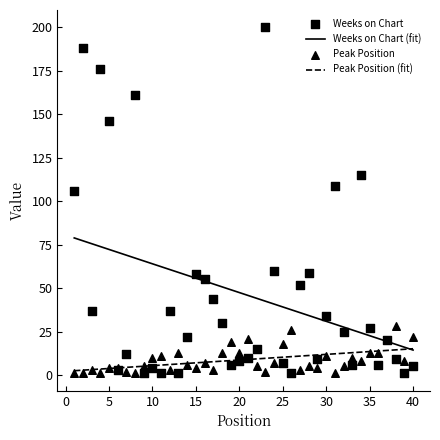

Which series has the largest Y range (max minus min)?

Weeks on Chart